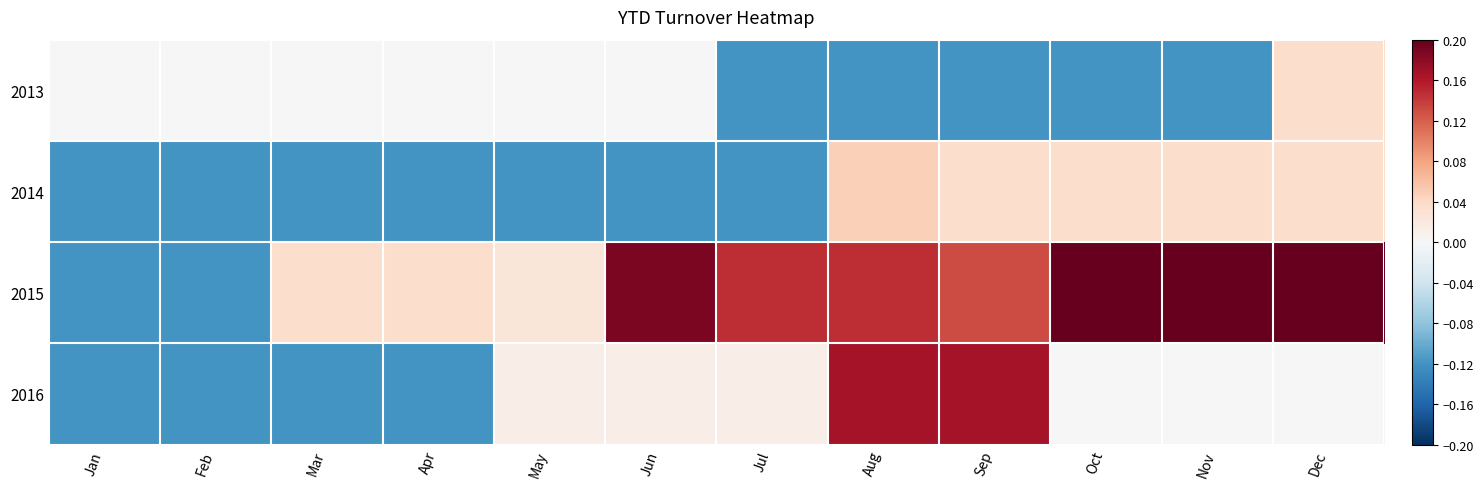

What is the total value across all series at Mar?

-0.2